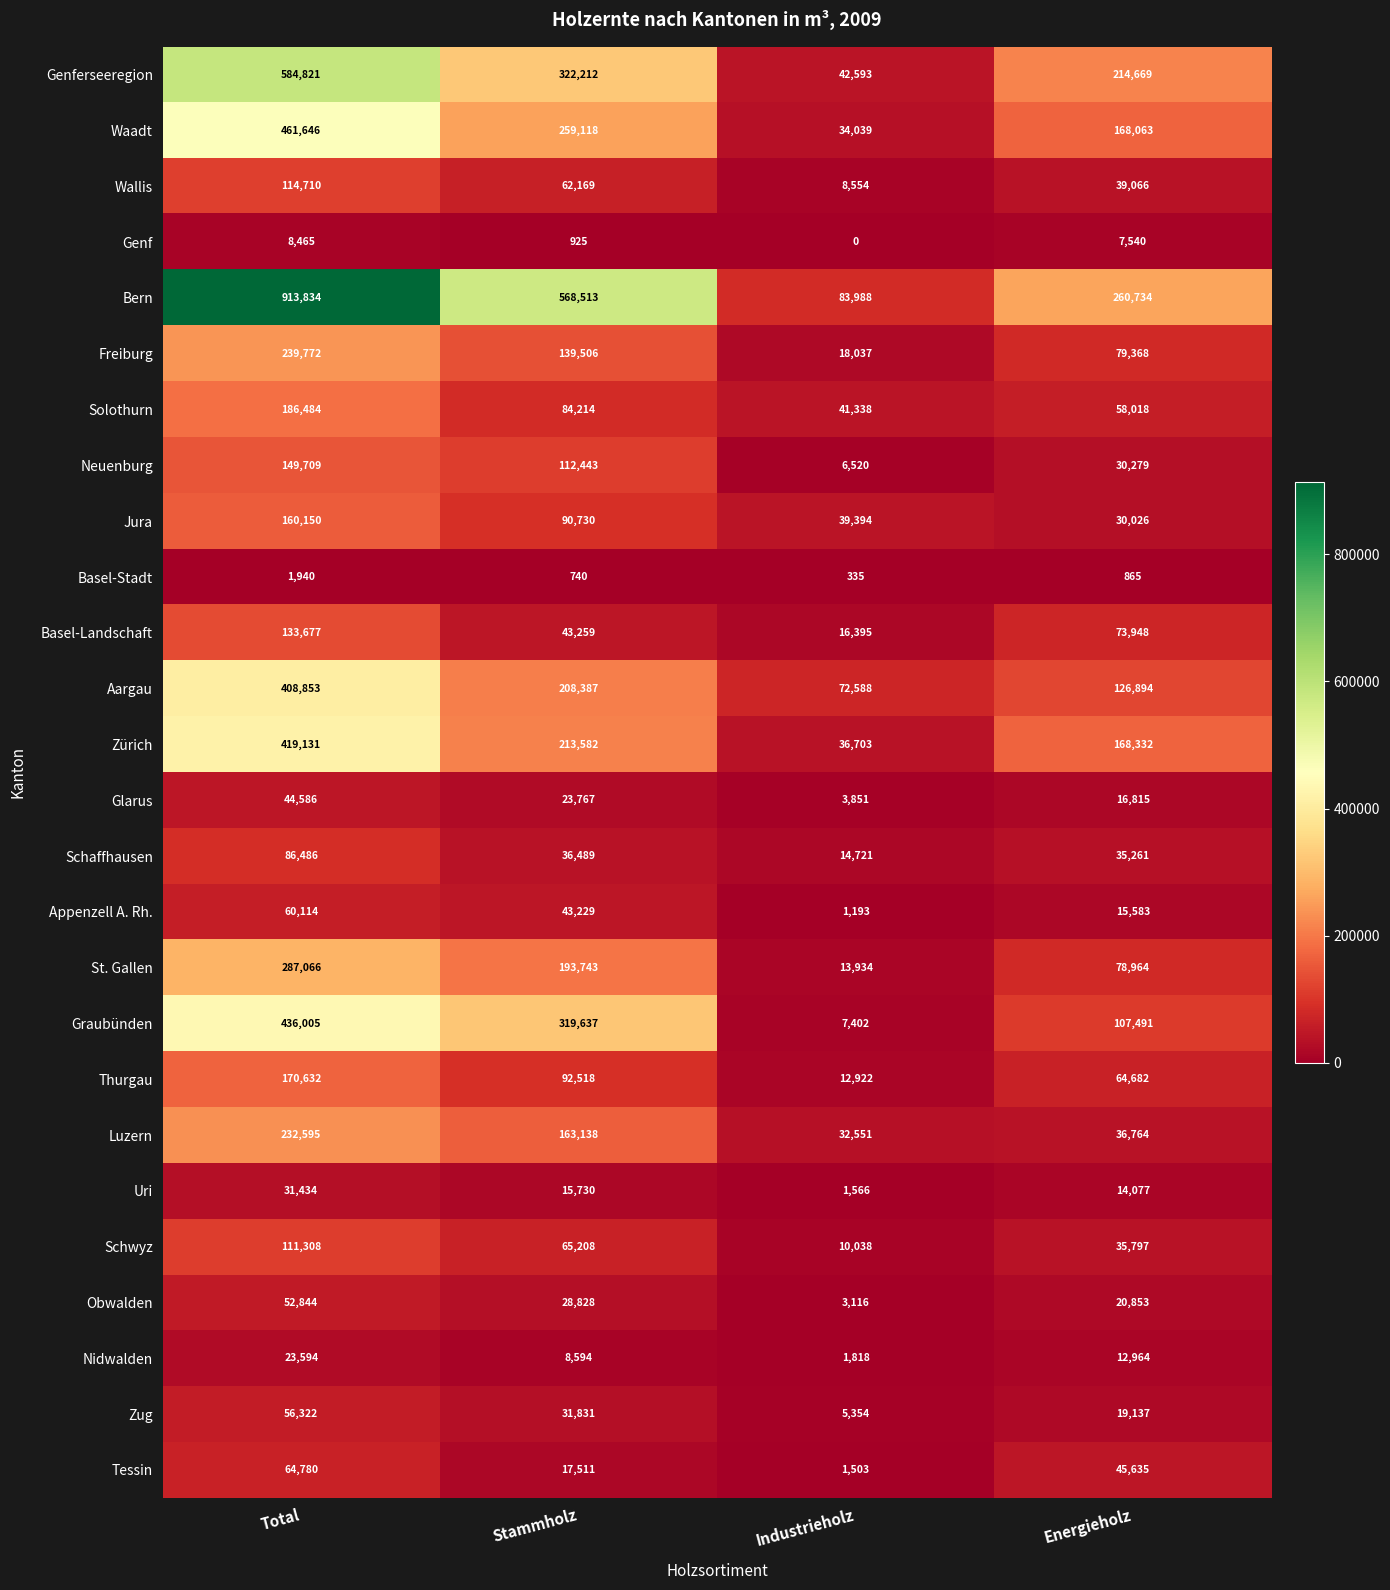

Which series changed the most between Total and Energieholz?

Bern